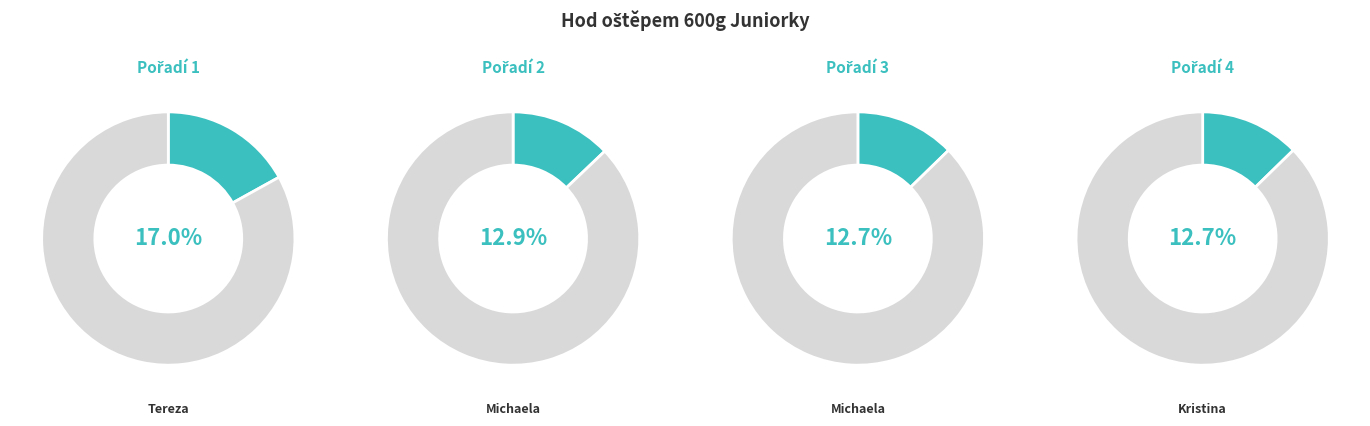

Do Doleželová Michaela and Březinová Pavlína together represent more than half of the pie?

No